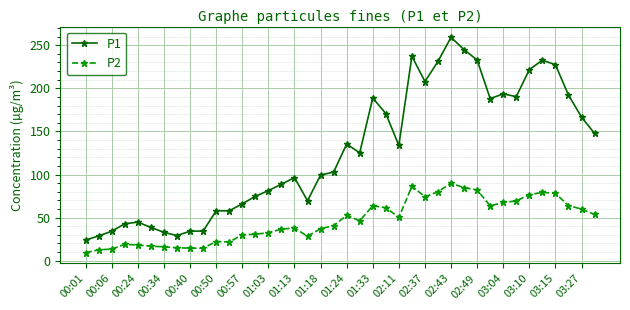

What is the highest value of the P2 series?

89.9